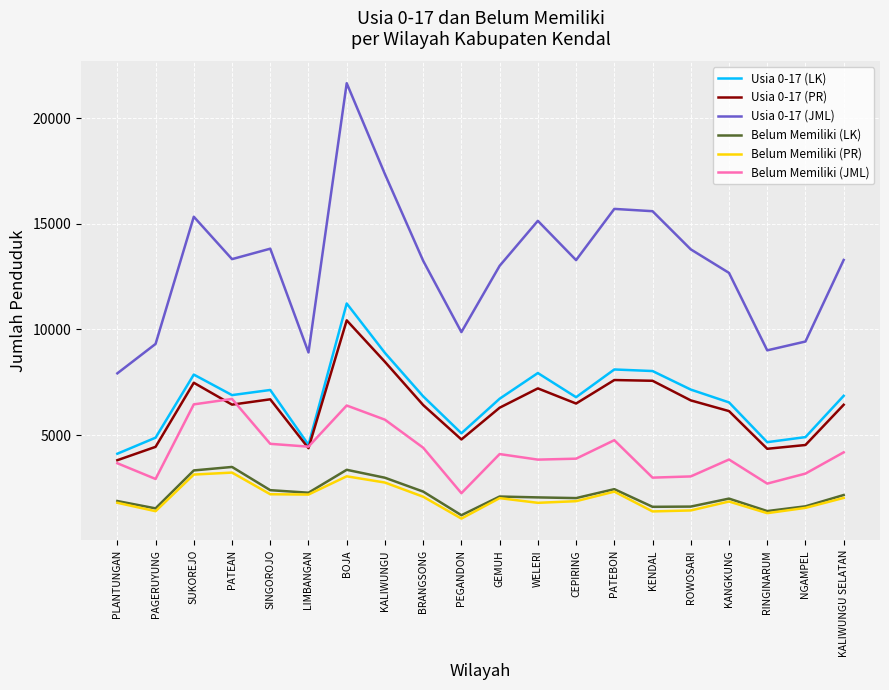

True or false: Belum Memiliki (LK) and Usia 0-17 (JML) intersect in this chart.

False